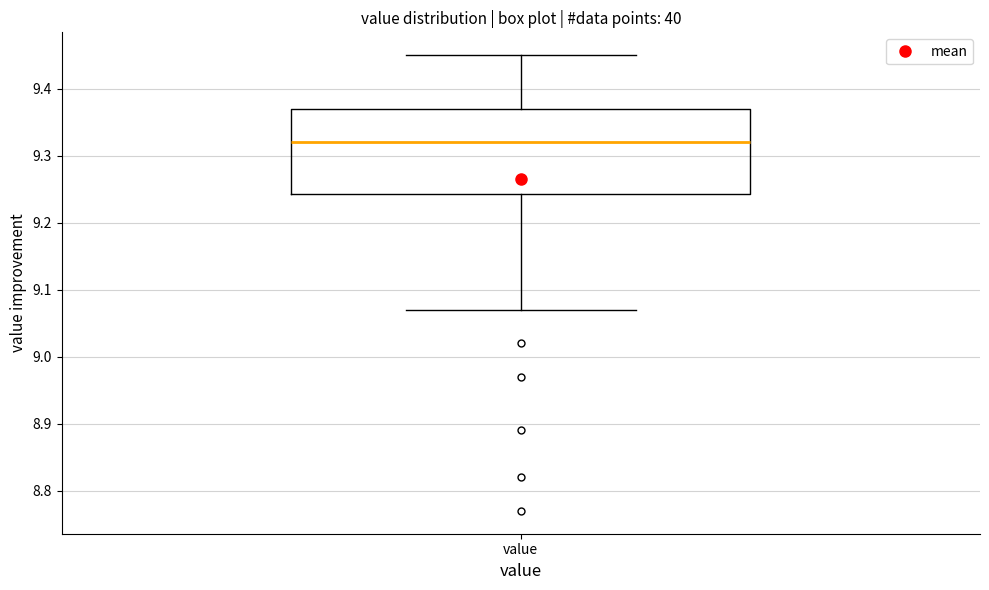

Read this box plot against the y-axis: the position of the median line, the range covered by the box, and the ends of both whiskers. The values are not printed on the chart, so give them approximately, as read against the axis.

median 9.32, box 9.24 to 9.37, whiskers 9.07 to 9.45